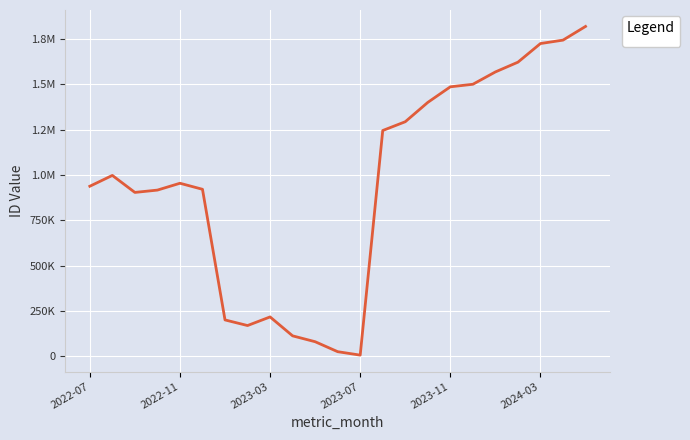

What is the difference between the second highest and second lowest values?

1717213